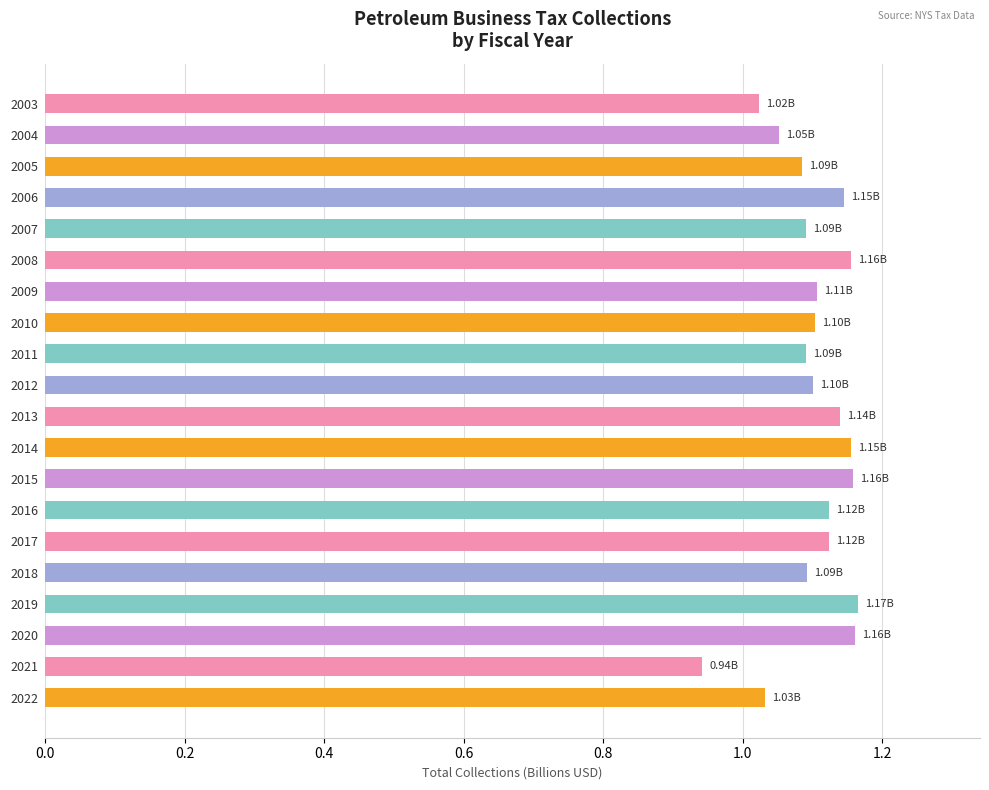

What is the sum of the values at 2015 and 2004?

2.2